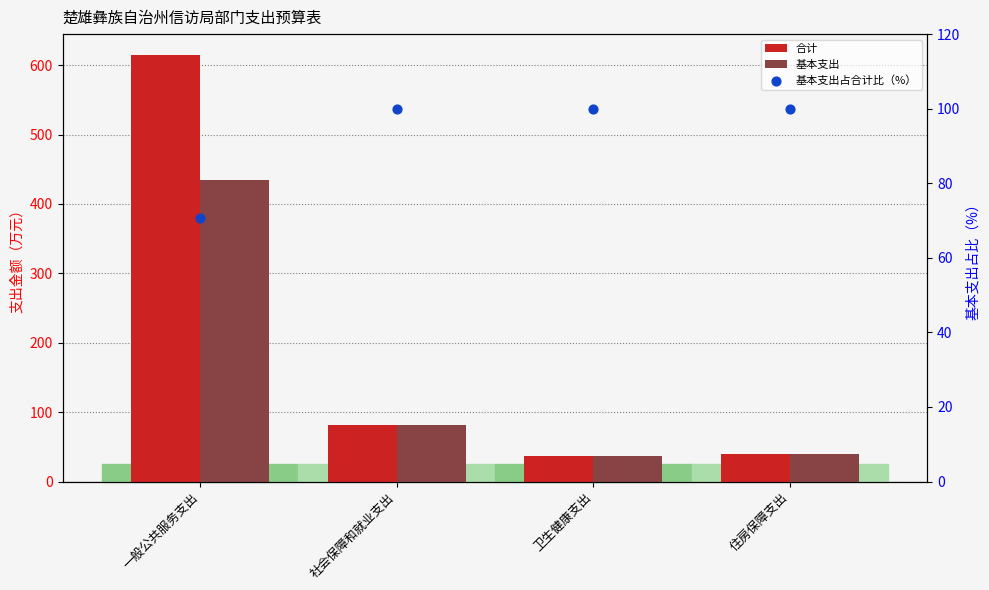

At how many categories does at least one series exceed 374?

1